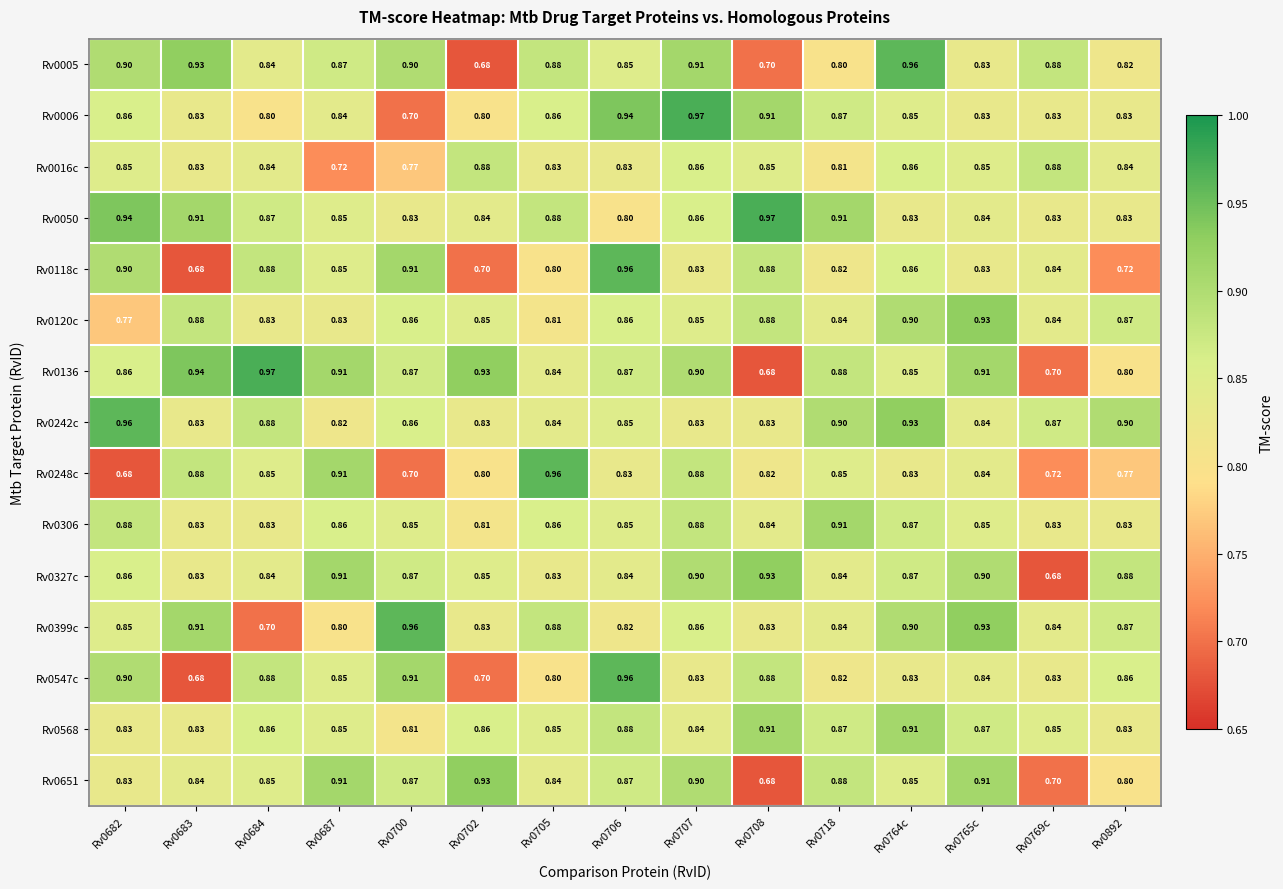

Is the value of Rv0050 at Rv0707 greater than the value of Rv0248c at Rv0682?

Yes